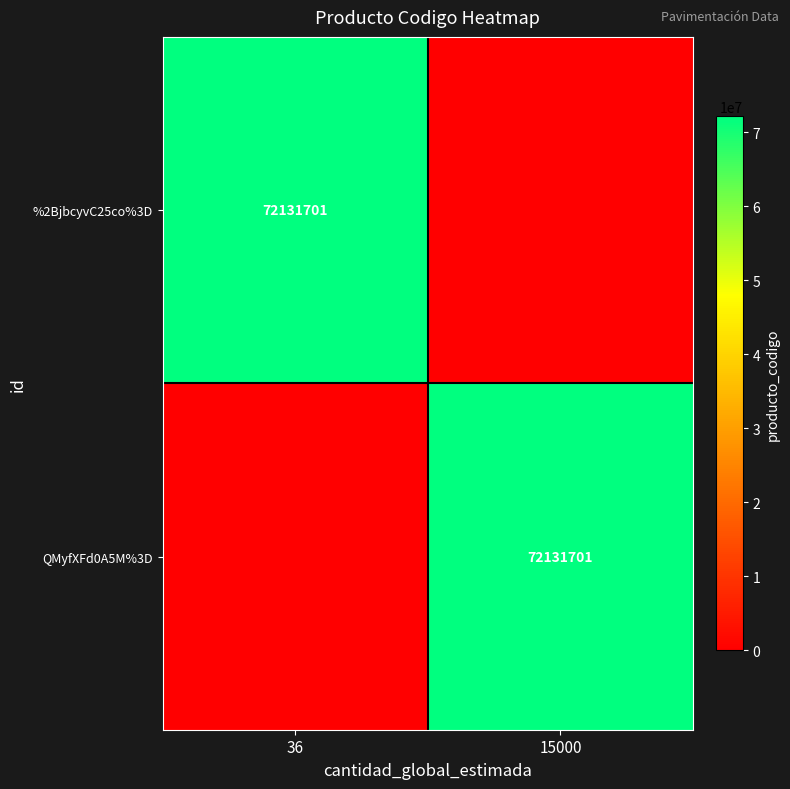

Is it true that %2BjbcyvC25co%3D equals 72131701 at 36?

True